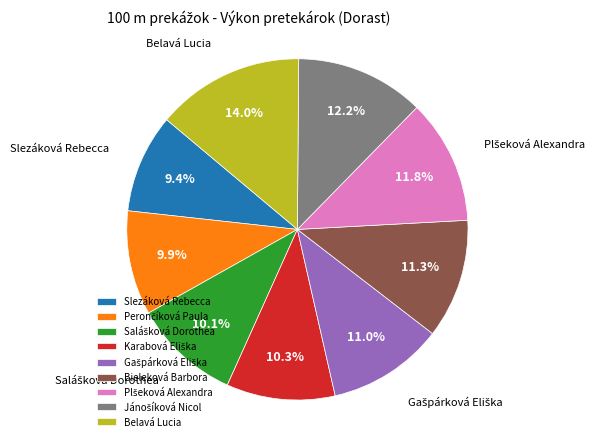

What portion of the pie excludes Slezáková Rebecca?

90.6%